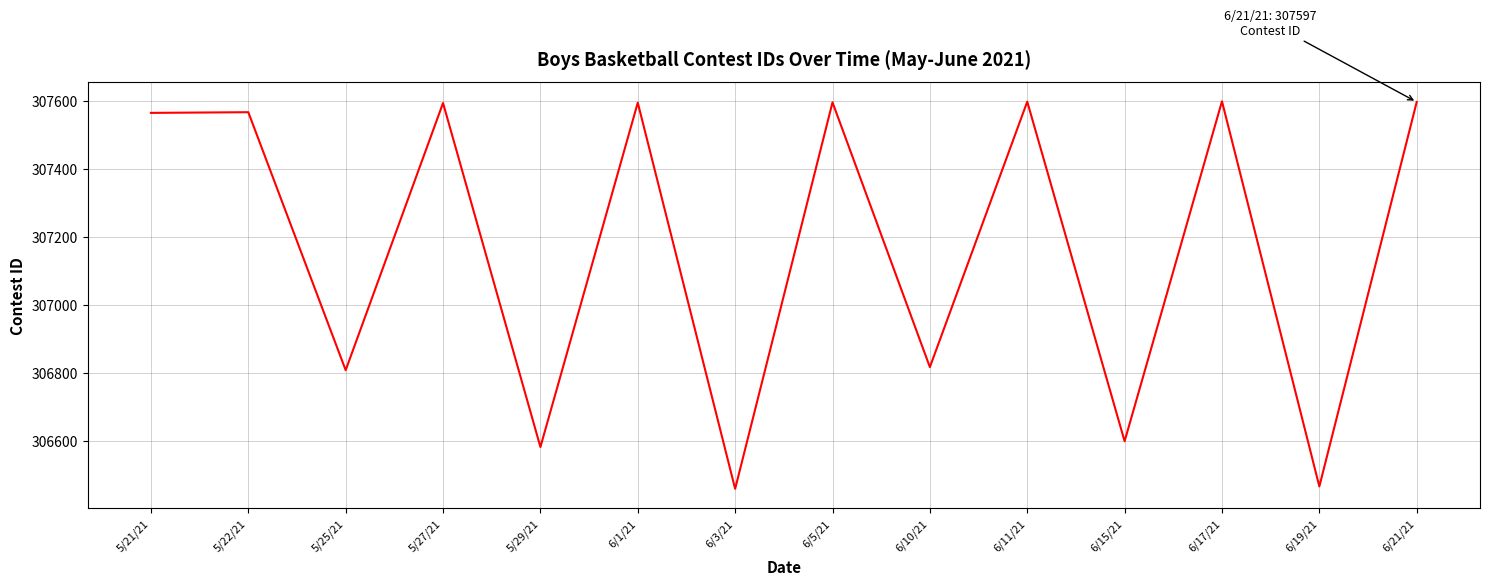

Between 5/25/21 and 6/5/21, which is larger?

6/5/21